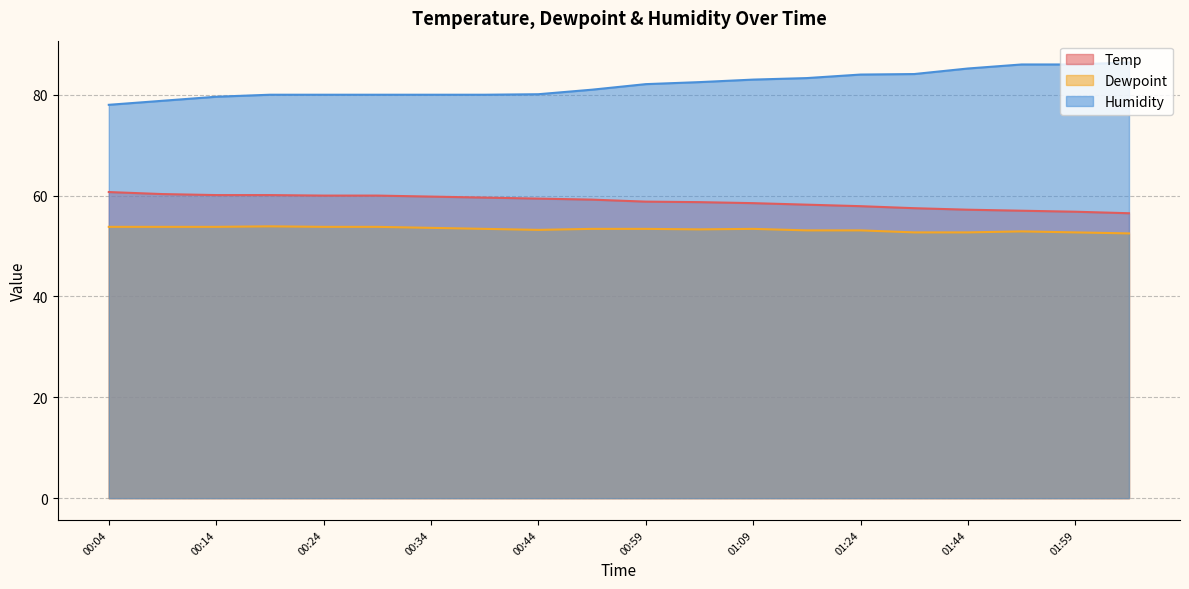

At which label is Temp closest to 58?

01:24